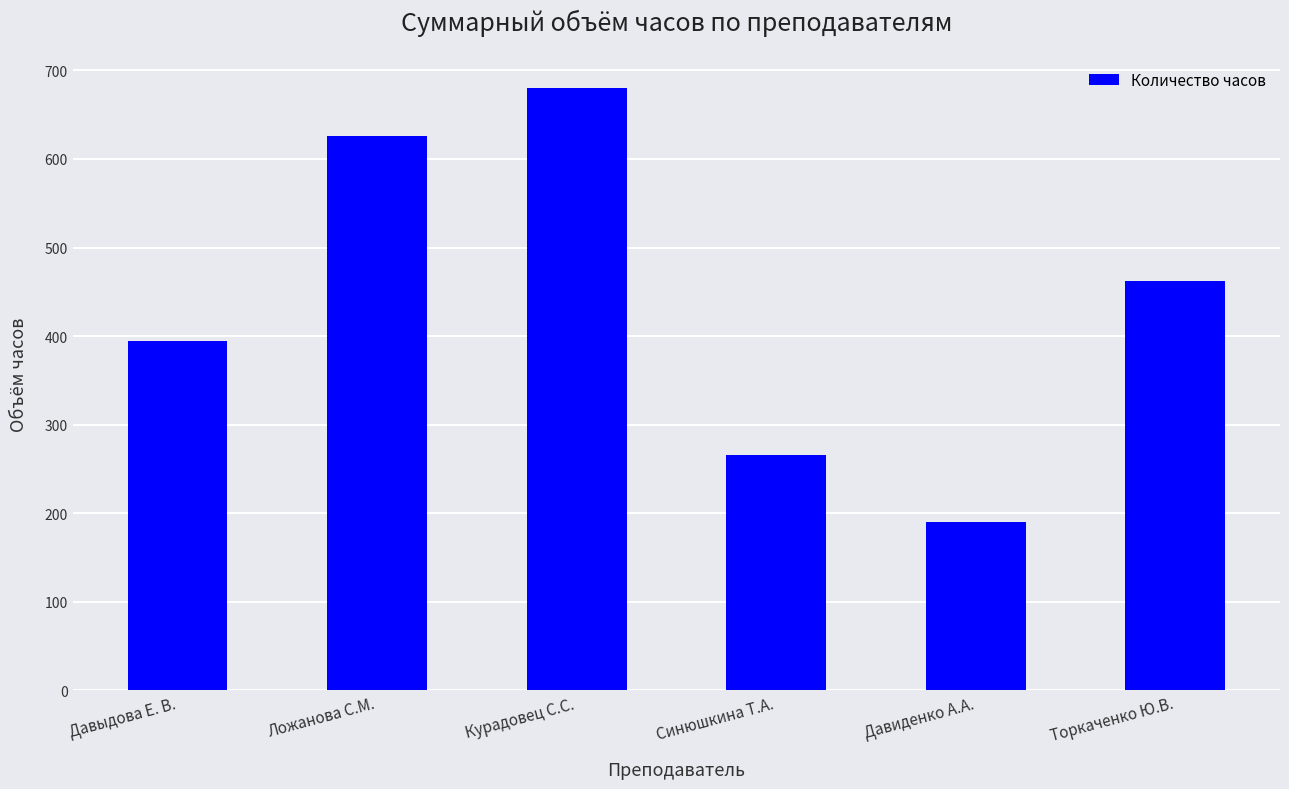

How many categories are shown in the chart?

6